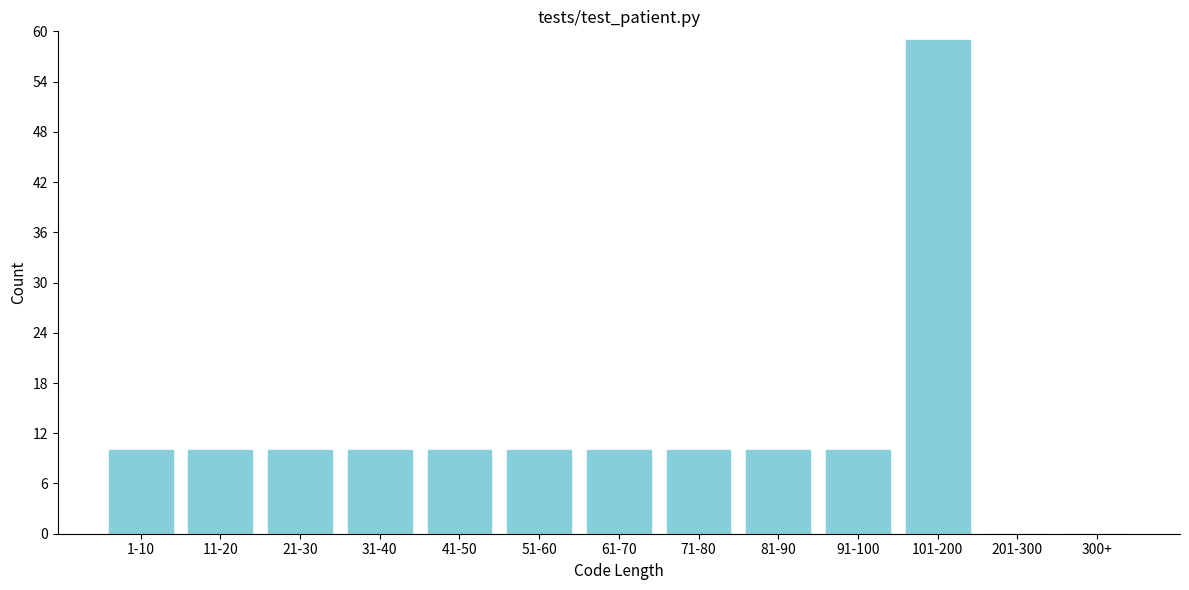

Reading left to right, what are all the values shown in this chart?

1-10=10	11-20=10	21-30=10	31-40=10	41-50=10	51-60=10	61-70=10	71-80=10	81-90=10	91-100=10	101-200=59	201-300=0	300+=0